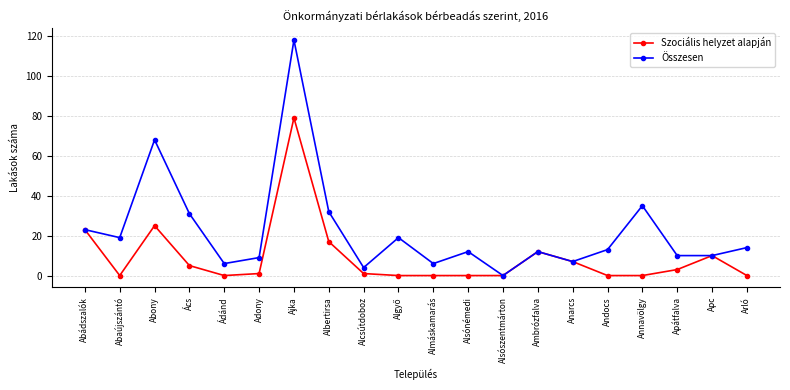

What is the average value of the Szociális helyzet alapján series?

9